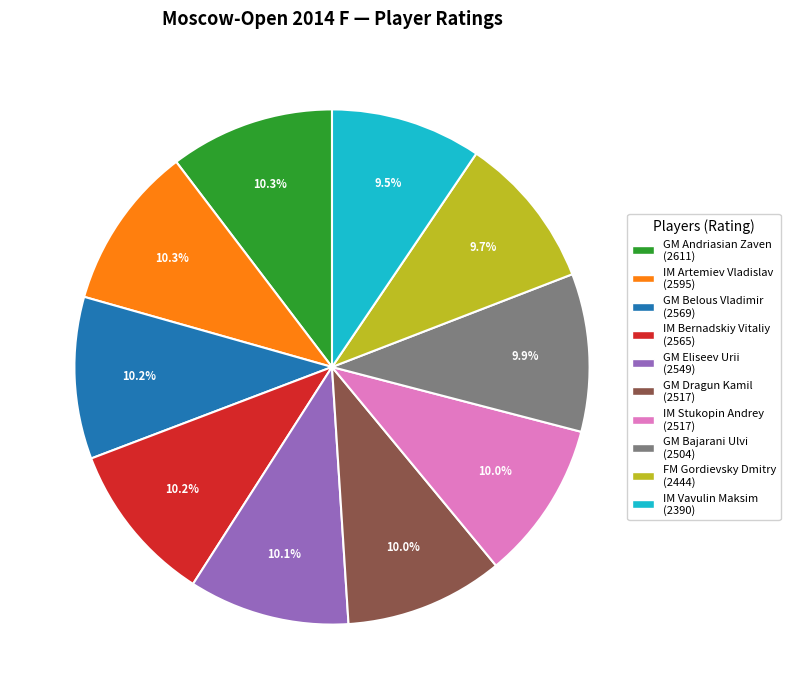

Is it true that IM Artemiev Vladislav is 10% of the pie?

True